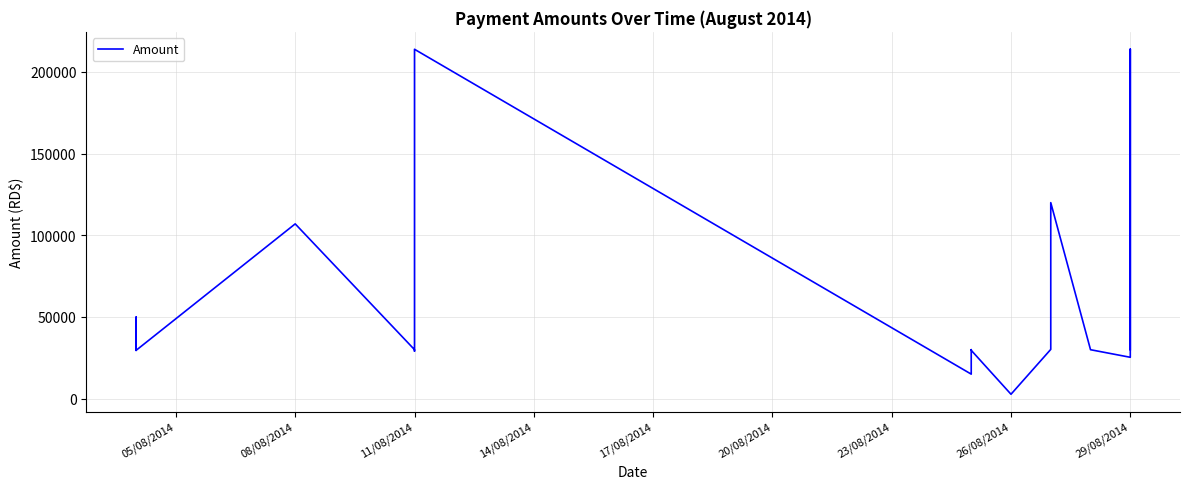

True or false: the data shows 25324.1 at 29/08/2014.

True